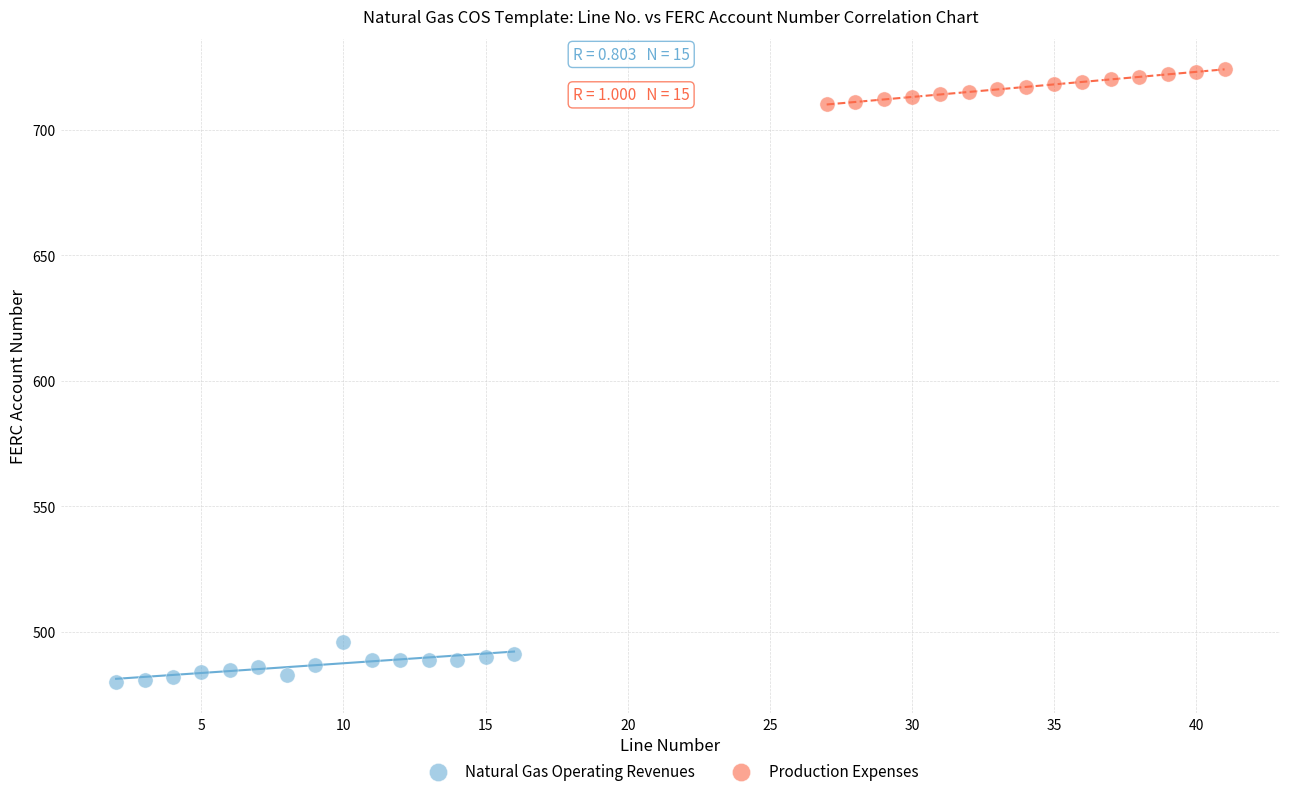

Which series reaches the maximum Y coordinate?

Production Expenses